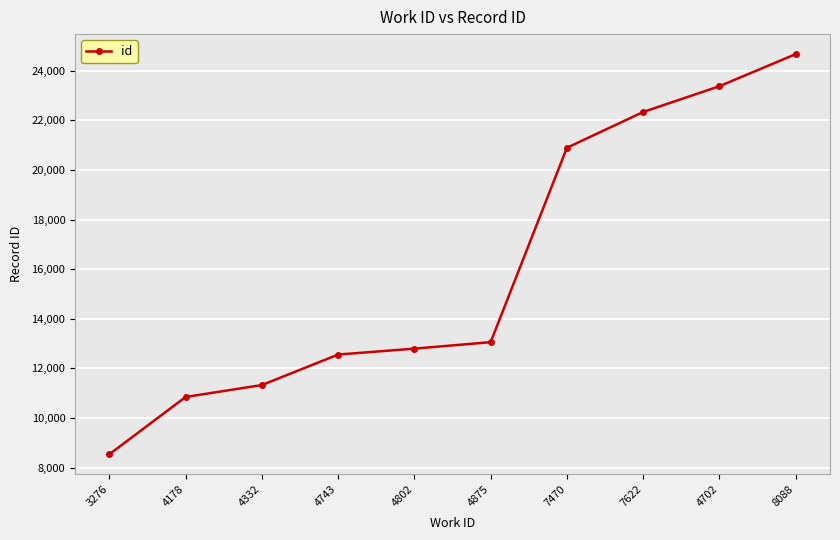

Rank the categories by value from highest to lowest.

8088, 4702, 7622, 7470, 4875, 4802, 4743, 4332, 4178, 3276